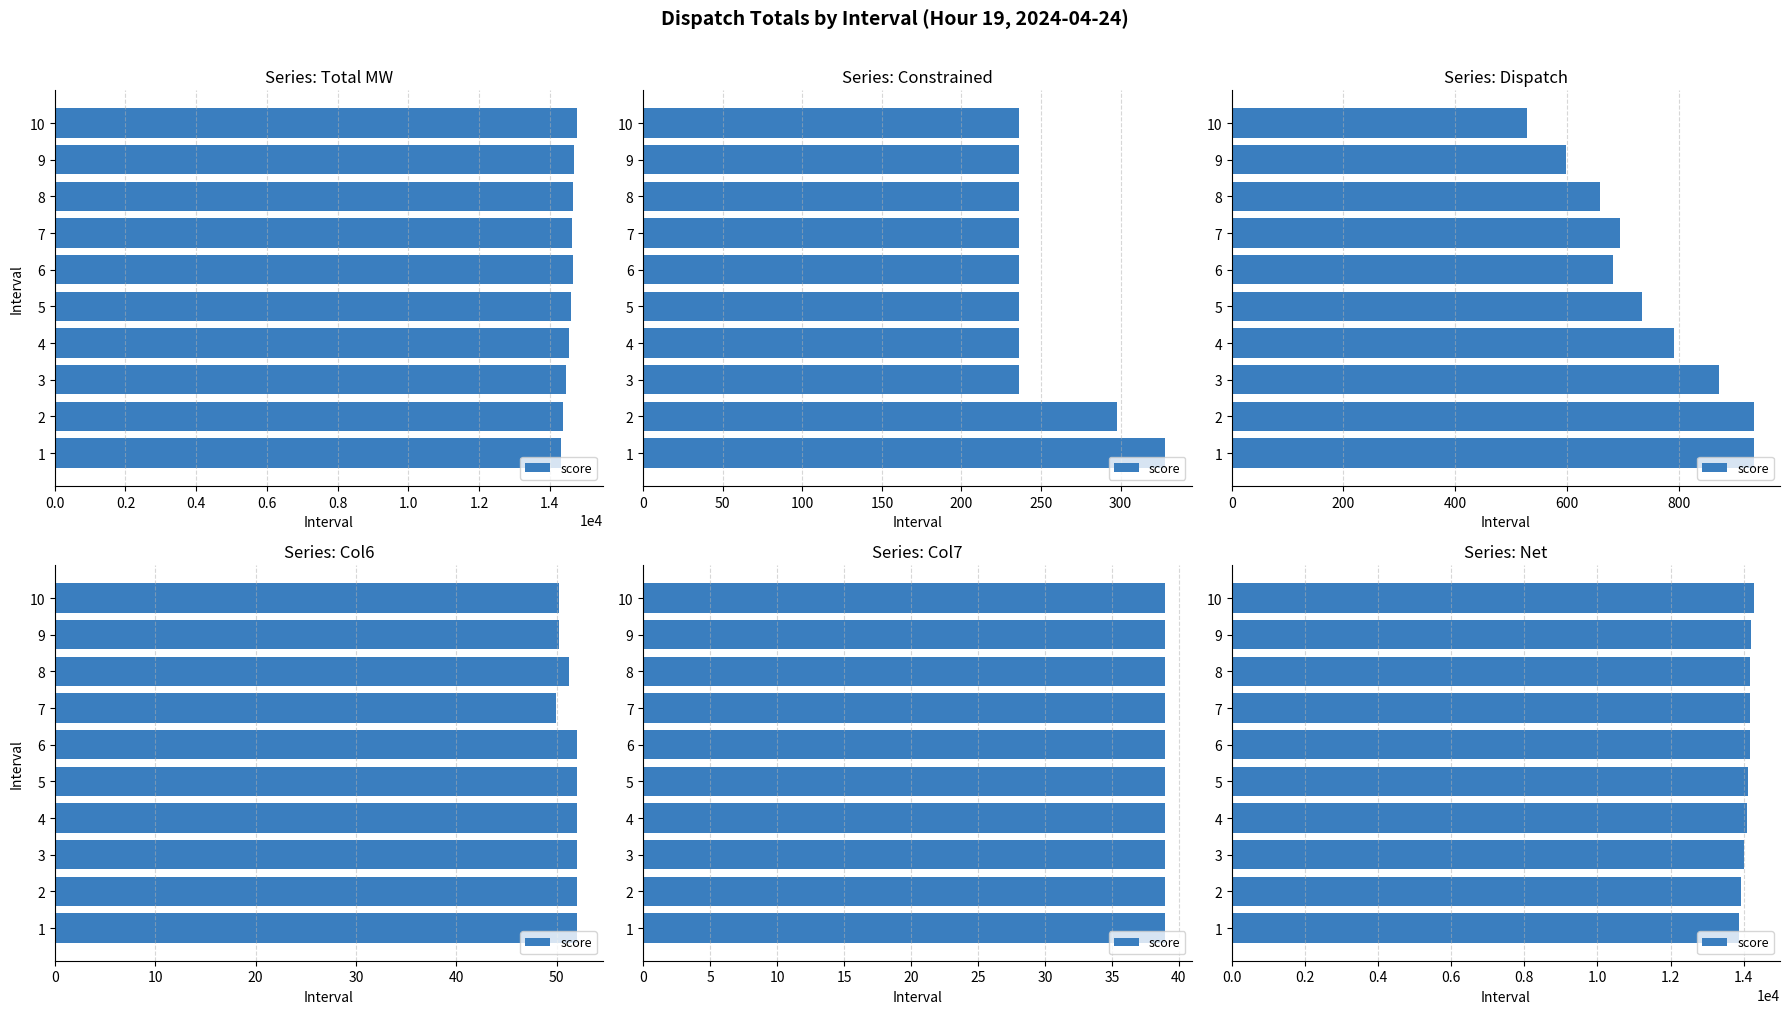

Between 4 and 2, which is larger?

4